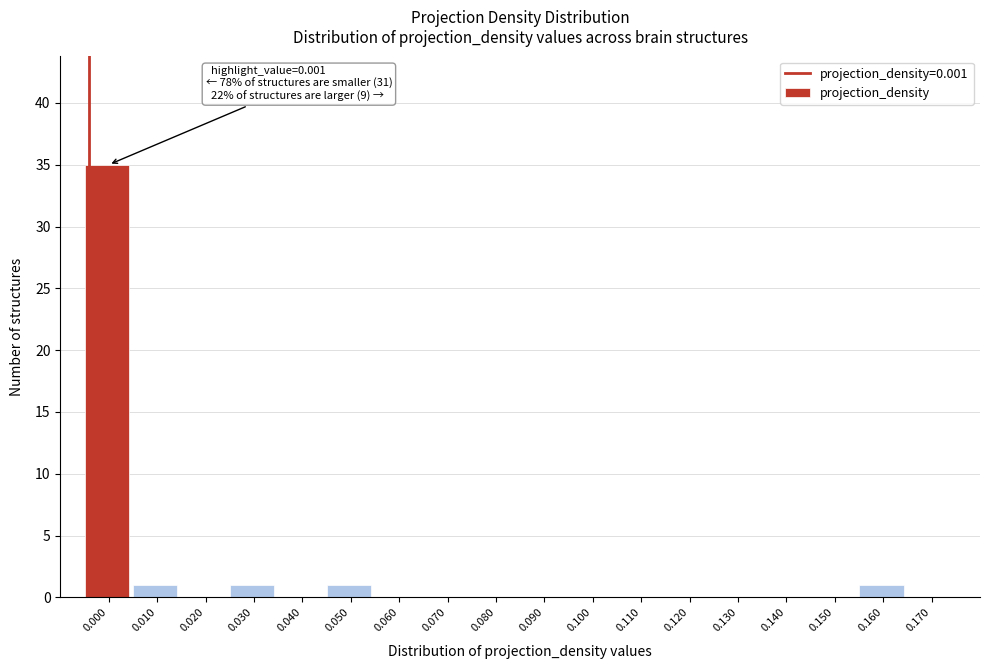

Reading left to right, extract all data points from this chart.

0.000=35	0.010=1	0.020=0	0.030=1	0.040=0	0.050=1	0.060=0	0.070=0	0.080=0	0.090=0	0.100=0	0.110=0	0.120=0	0.130=0	0.140=0	0.150=0	0.160=1	0.170=0